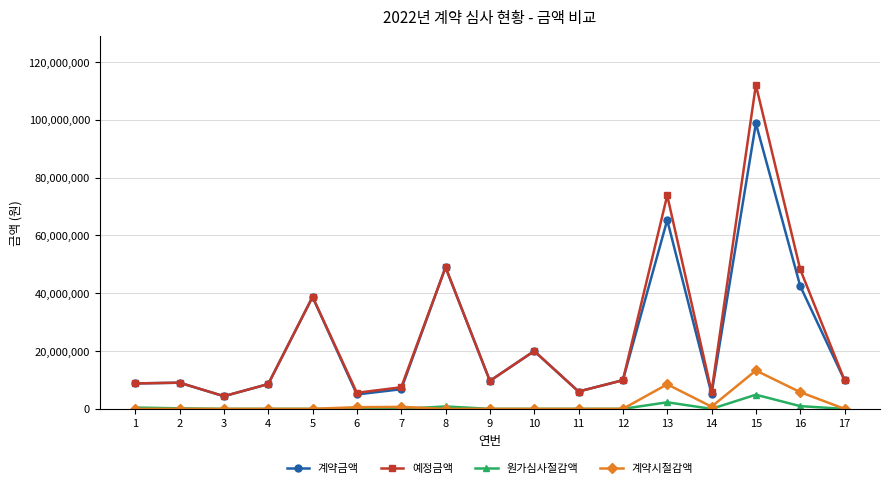

At how many categories does at least one series exceed 43960024?

4